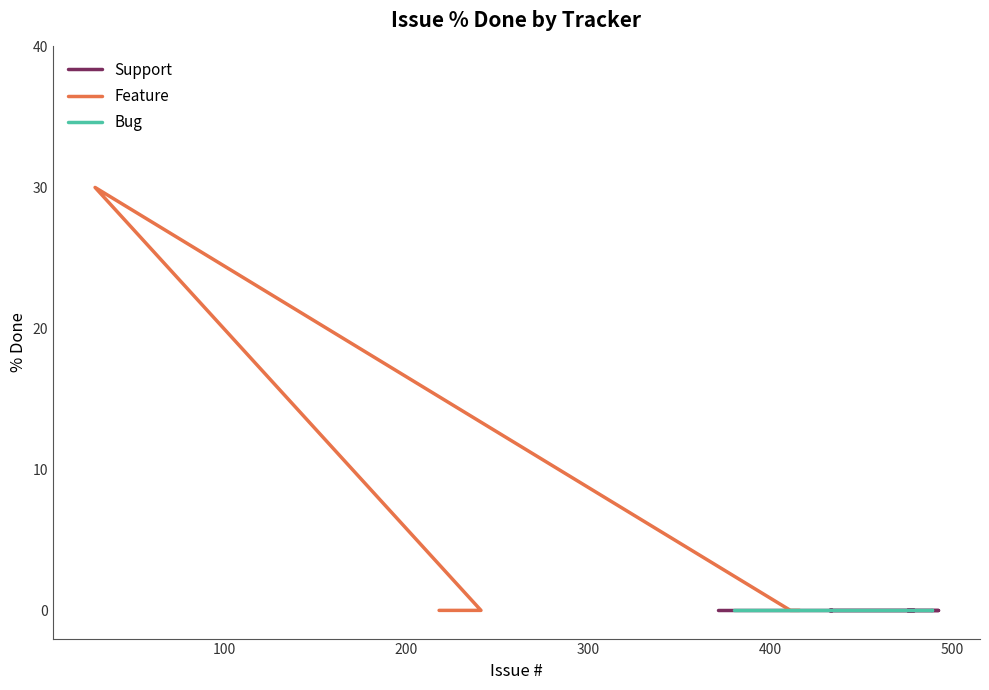

What is the label of the 13th point from the left?

218